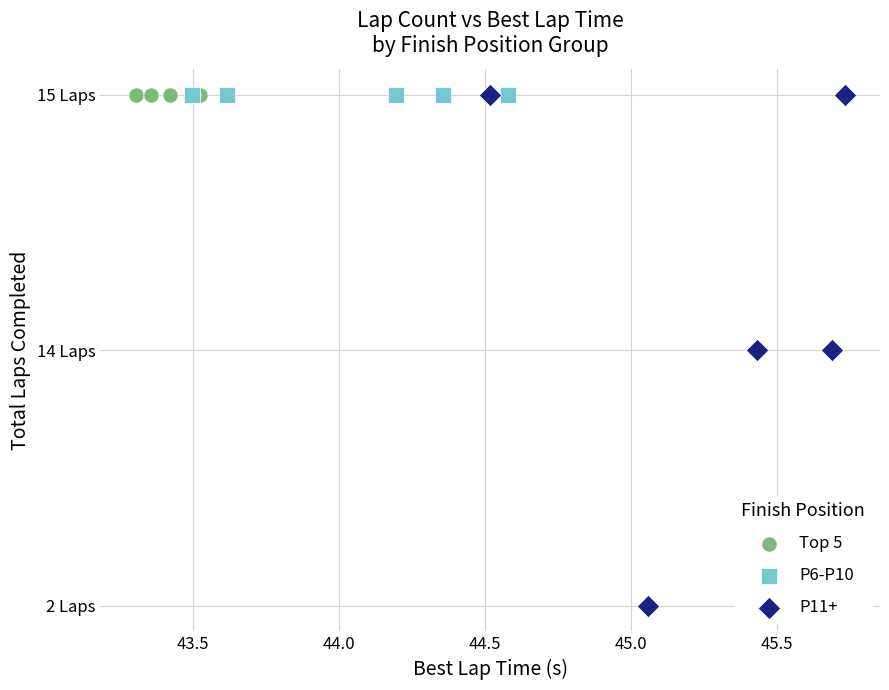

What are all the series names shown in the legend?

Top 5, P6-P10, P11+